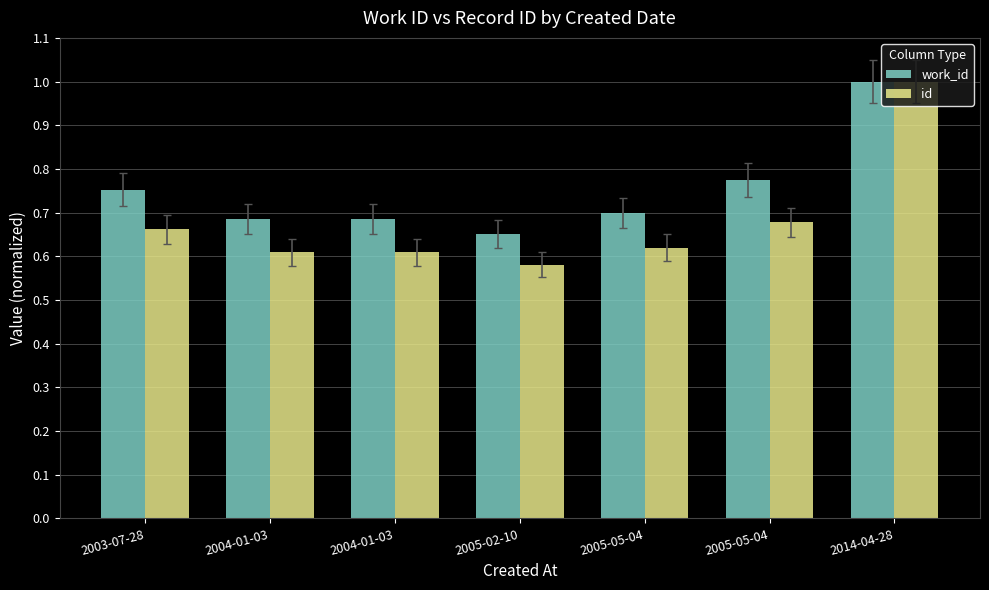

What is the value of the work_id bar at the 6th from the left?

0.7